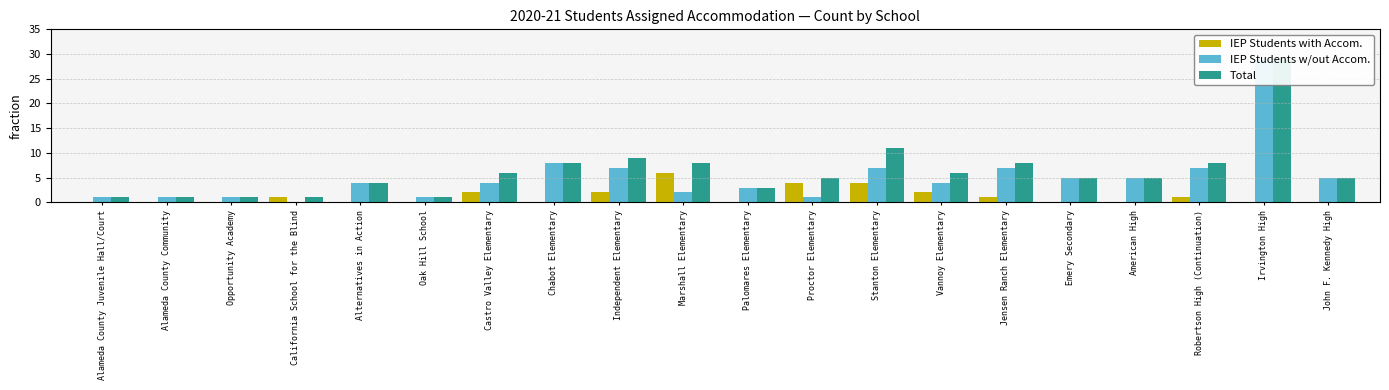

Rank the categories by IEP Students w/out Accom. value from highest to lowest.

Irvington High, Chabot Elementary, Independent Elementary, Stanton Elementary, Jensen Ranch Elementary, Robertson High (Continuation), Emery Secondary, American High, John F. Kennedy High, Alternatives in Action, Castro Valley Elementary, Vannoy Elementary, Palomares Elementary, Marshall Elementary, Alameda County Juvenile Hall/Court, Alameda County Community, Opportunity Academy, Oak Hill School, Proctor Elementary, California School for the Blind